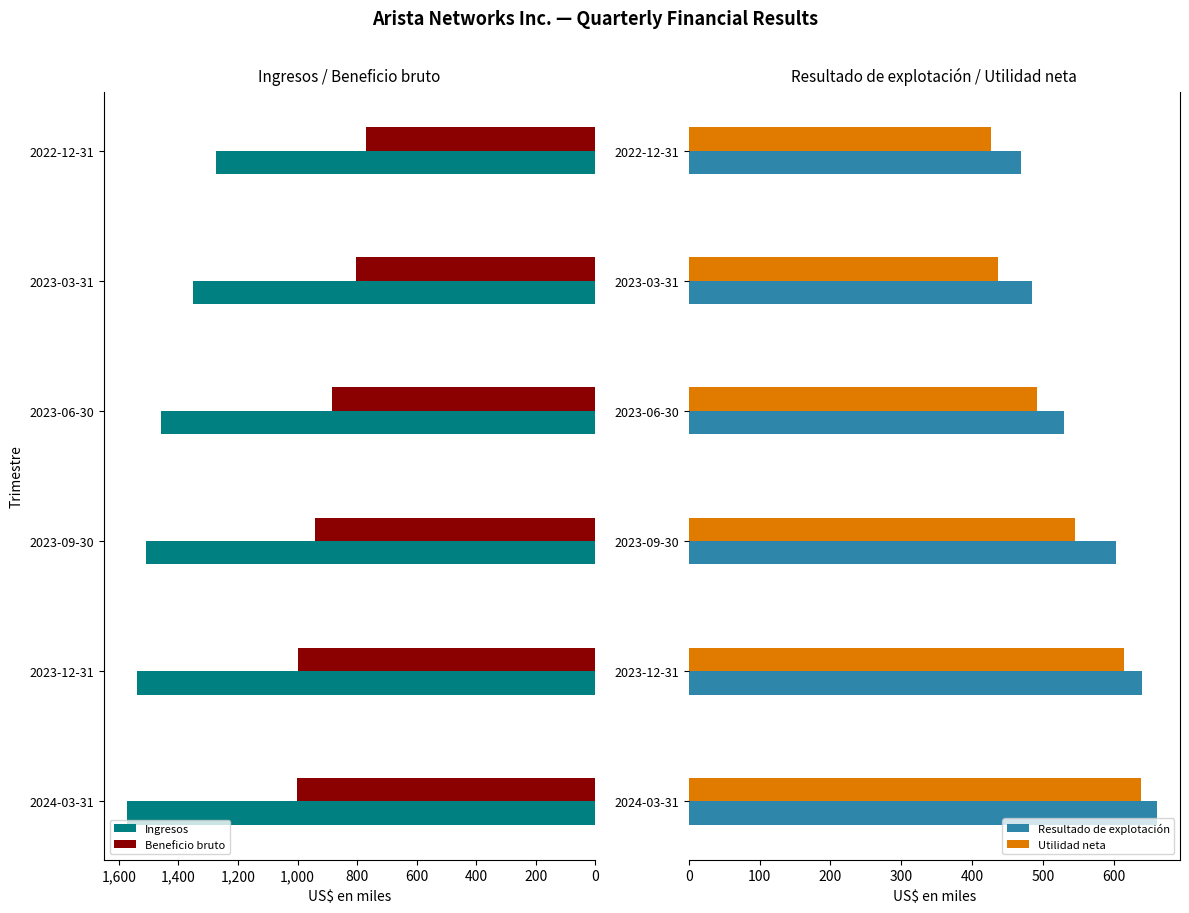

How many bars are there in total?

24